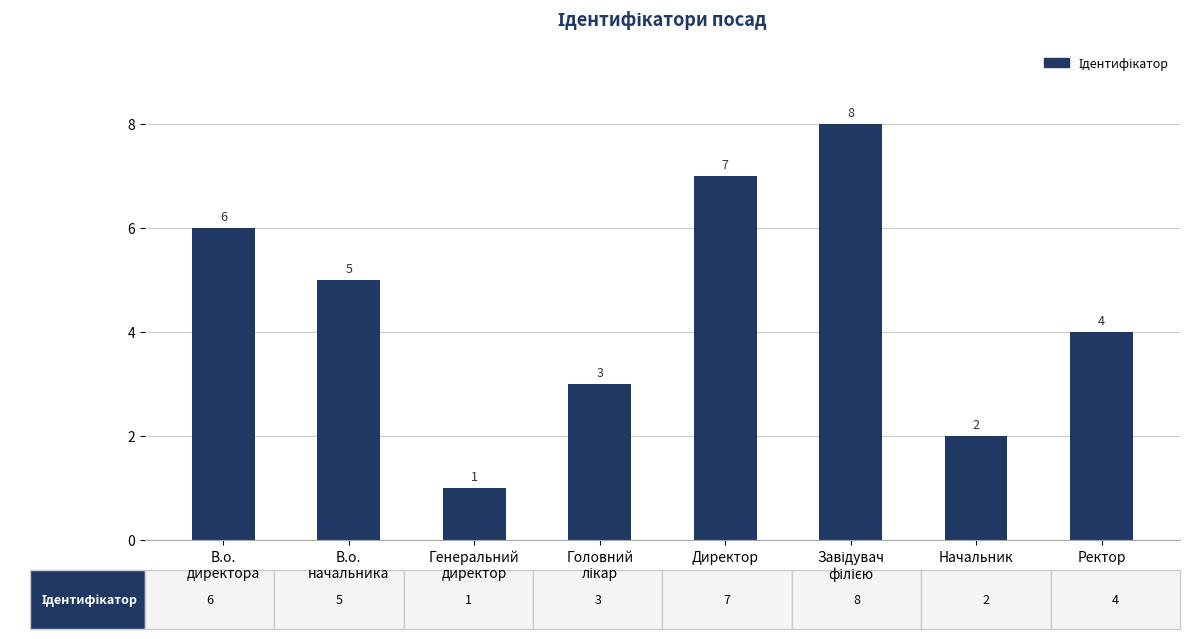

What is the maximum value shown in the chart?

8